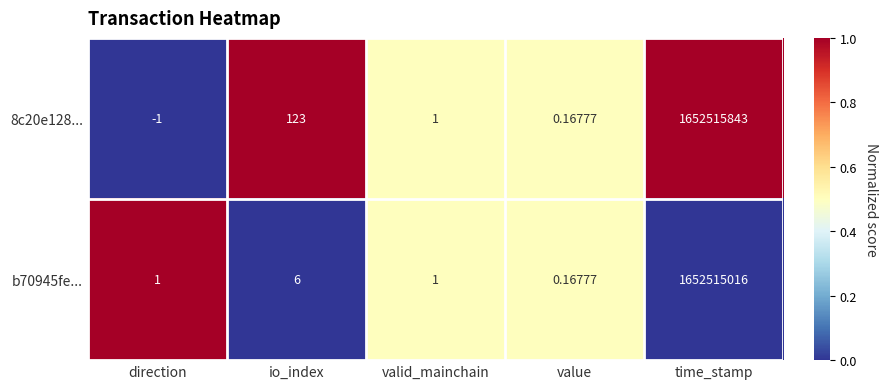

Where is b70945fe... nearest to the value 826257508?

io_index